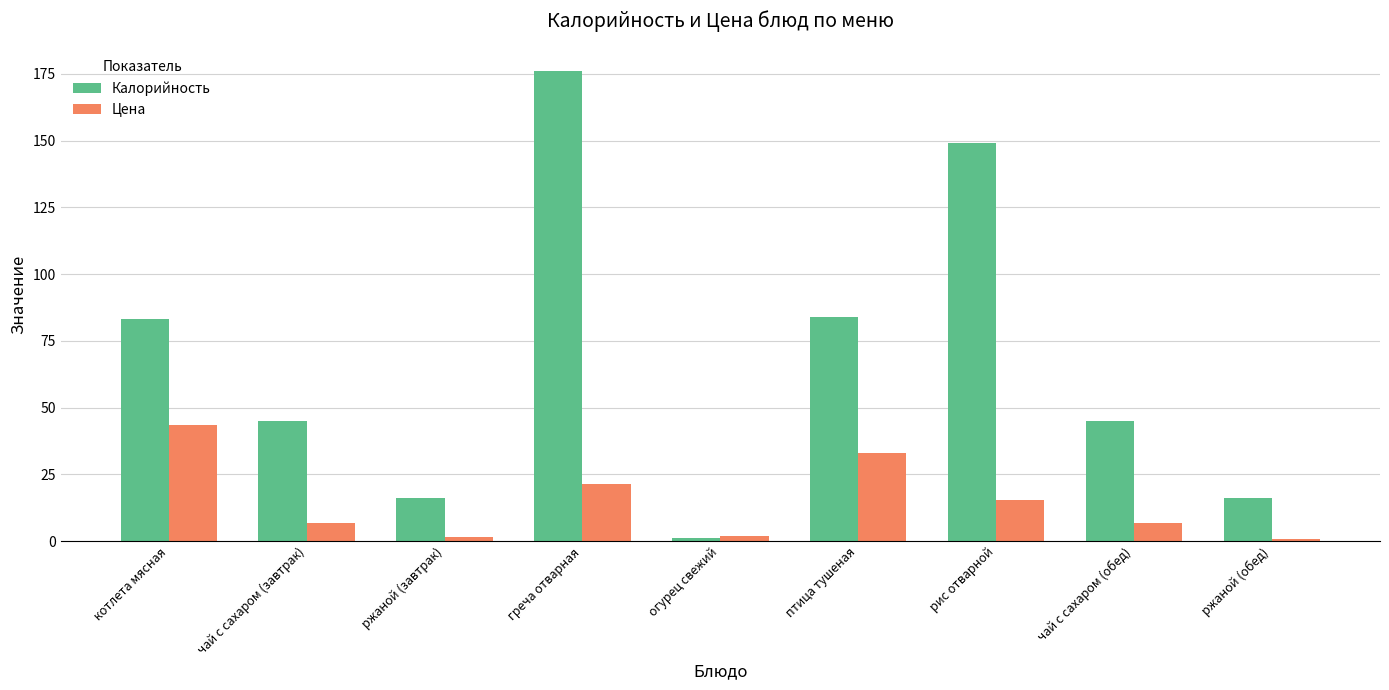

What is the difference between the second highest and minimum values in the Цена series?

32.2